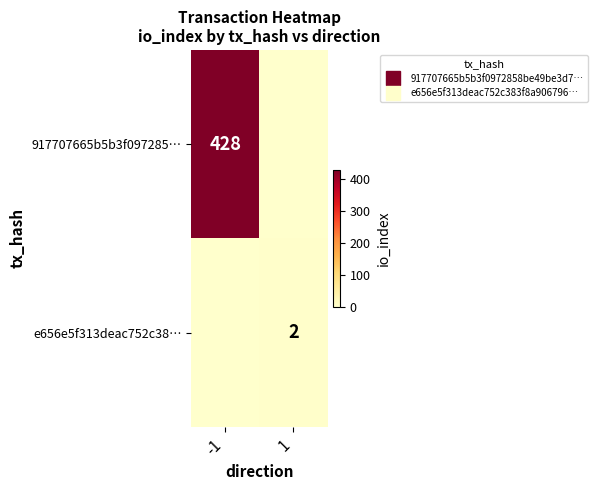

Read the e656e5f313deac752c38… value at 1.

2